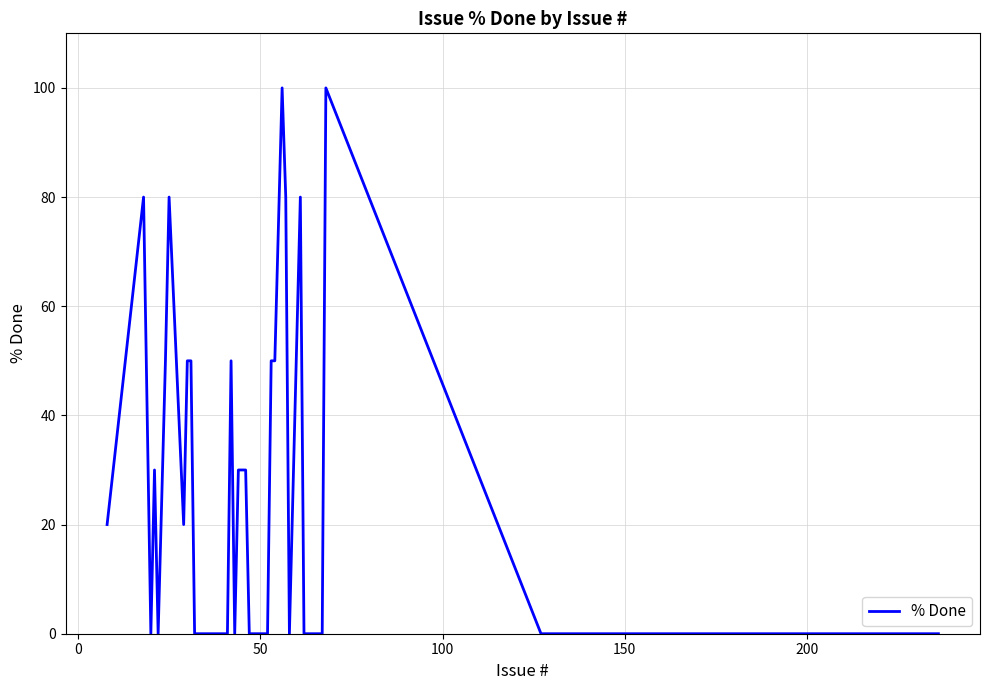

What is the greatest value displayed?

100